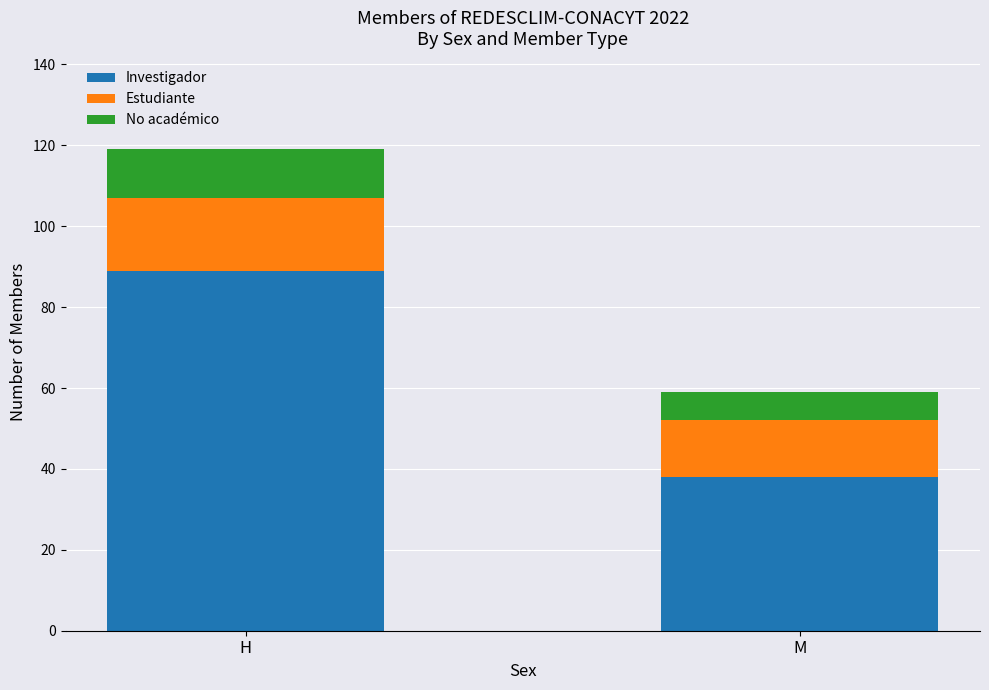

Which category has the lowest value in the Investigador series?

M